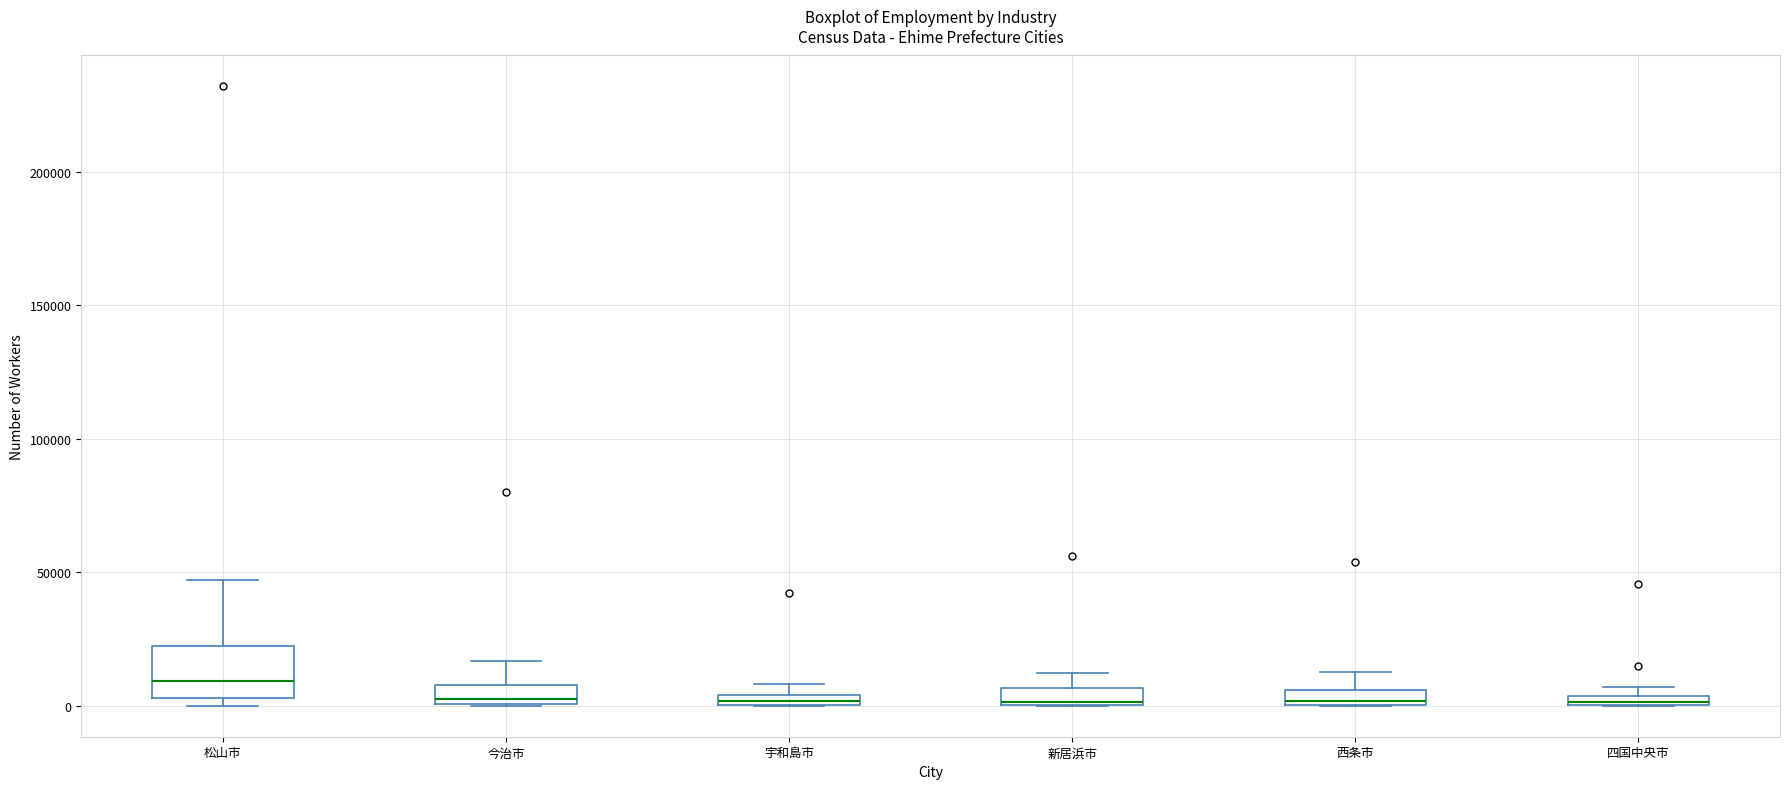

Where is the lower edge of the box for 四国中央市 on the y-axis? The values are not printed on the chart, so give them approximately, as read against the axis.

0